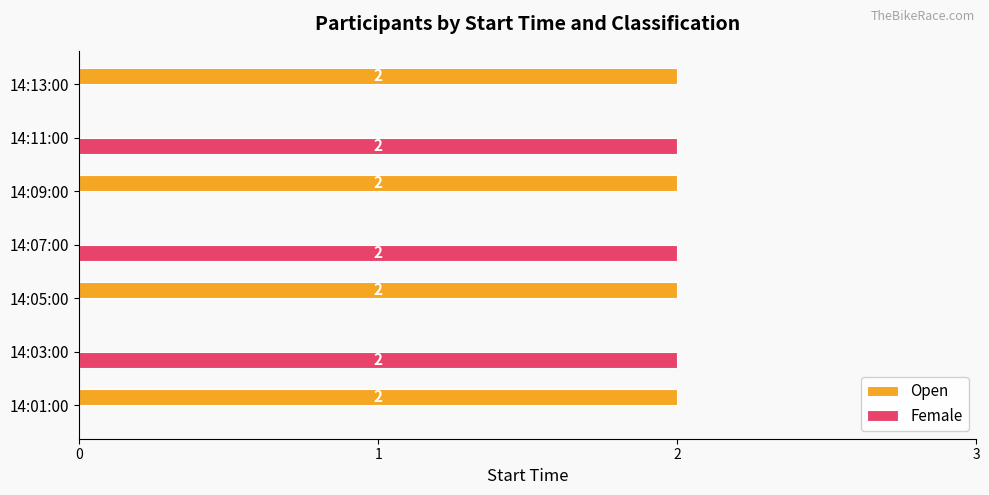

Which series has the largest total across all categories?

Open